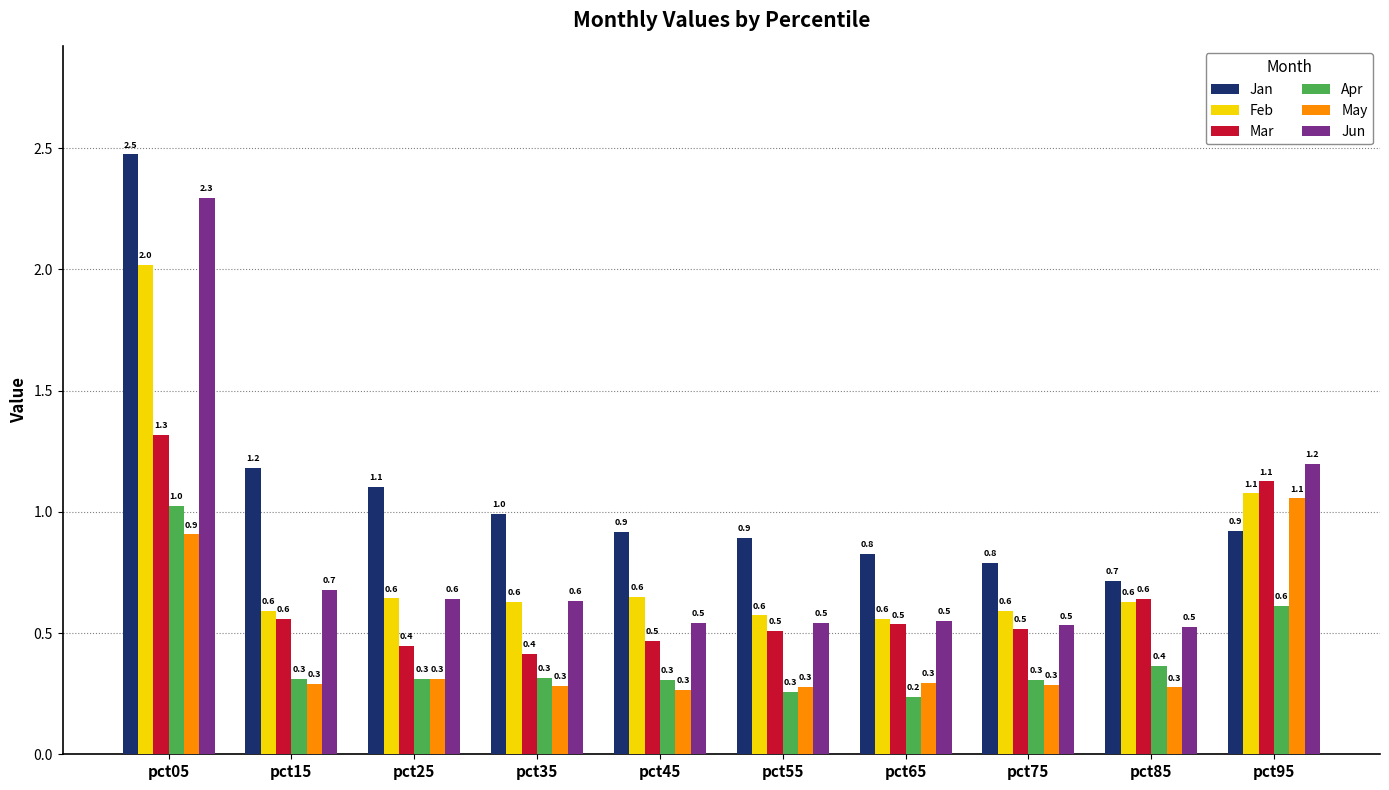

What is the difference between the maximum and minimum values in the May series?

0.8